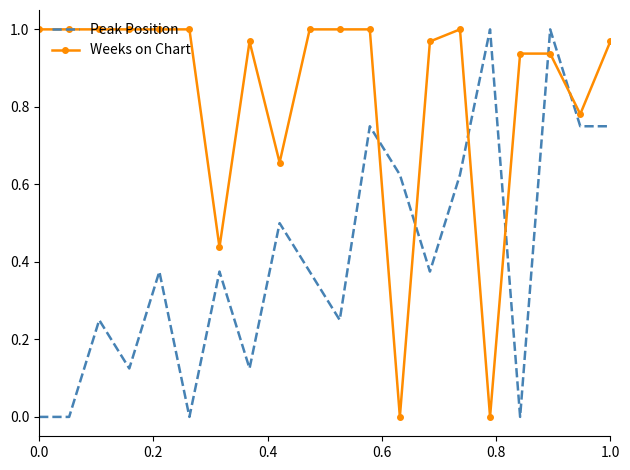

Which series has the largest total across all categories?

Weeks on Chart